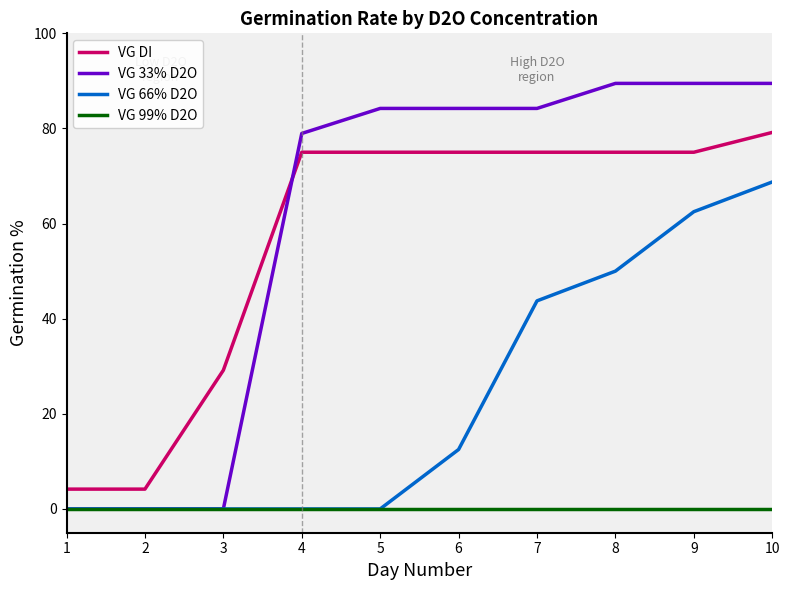

True or false: VG DI and VG 99% D2O intersect in this chart.

False